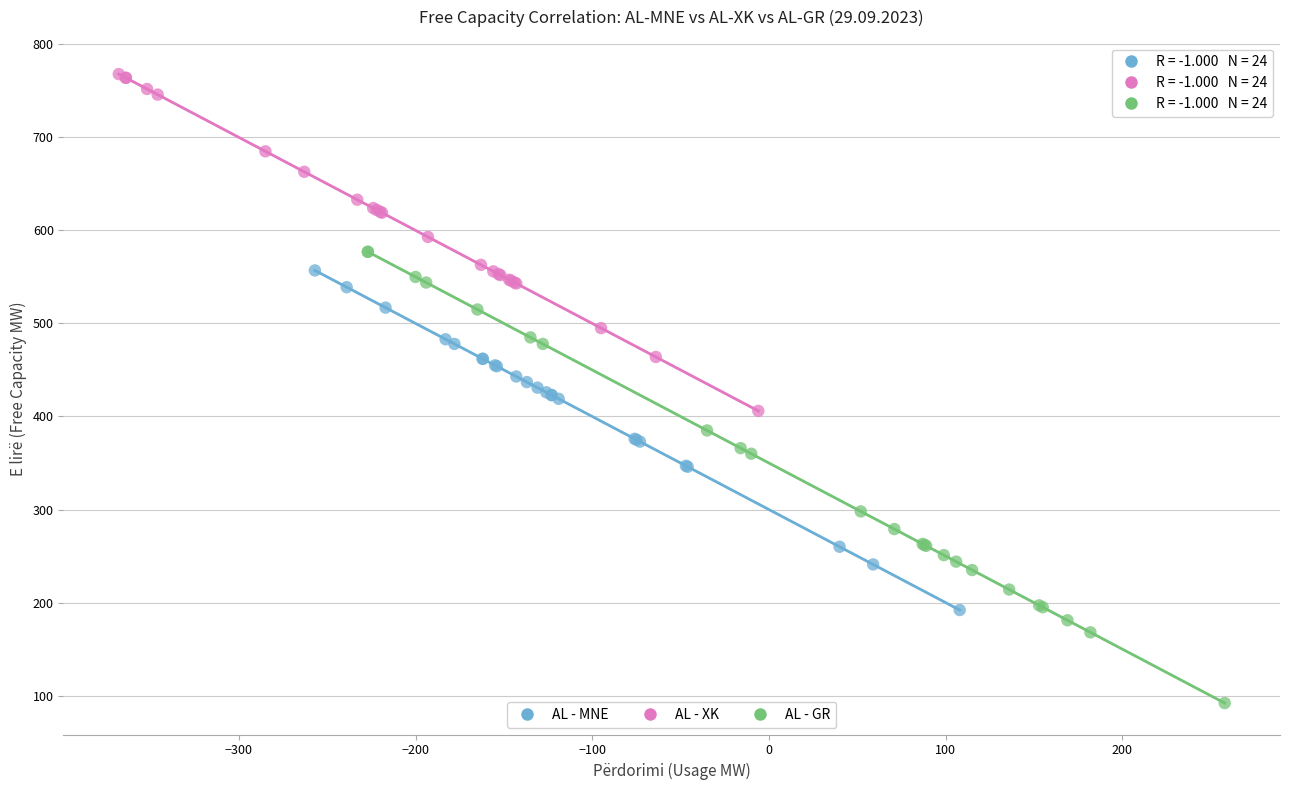

Which series contains the lowest Y value?

AL - GR